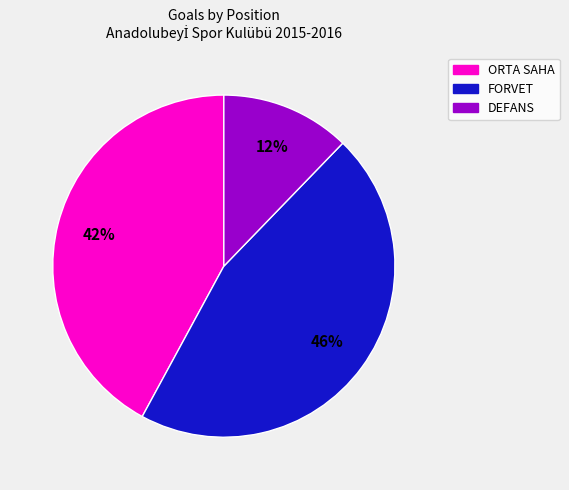

Is there any slice that represents more than half of the pie?

No